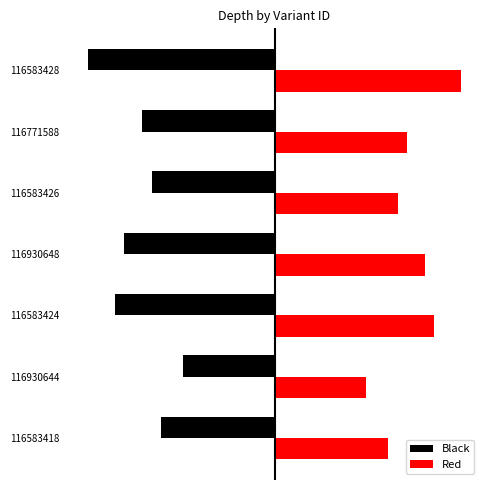

What are all the series names shown in the legend?

Black, Red